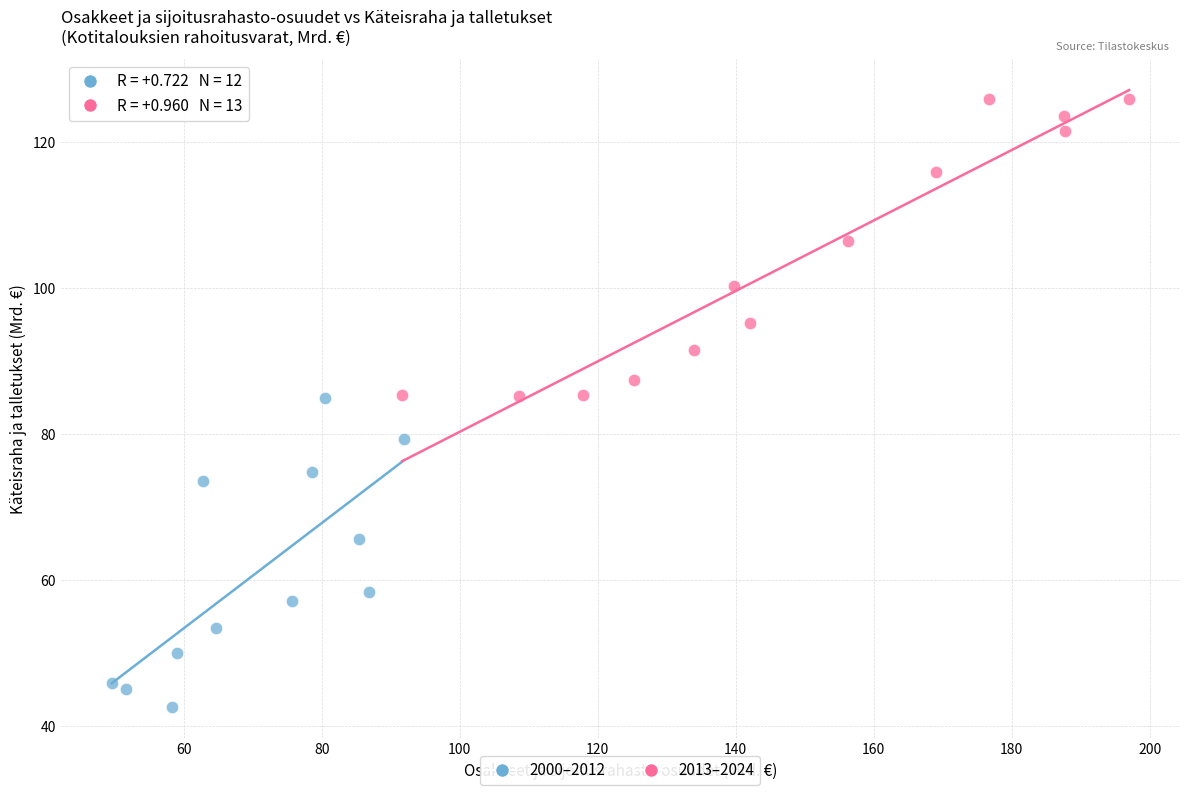

Which series contains the lowest Y value?

2000–2012